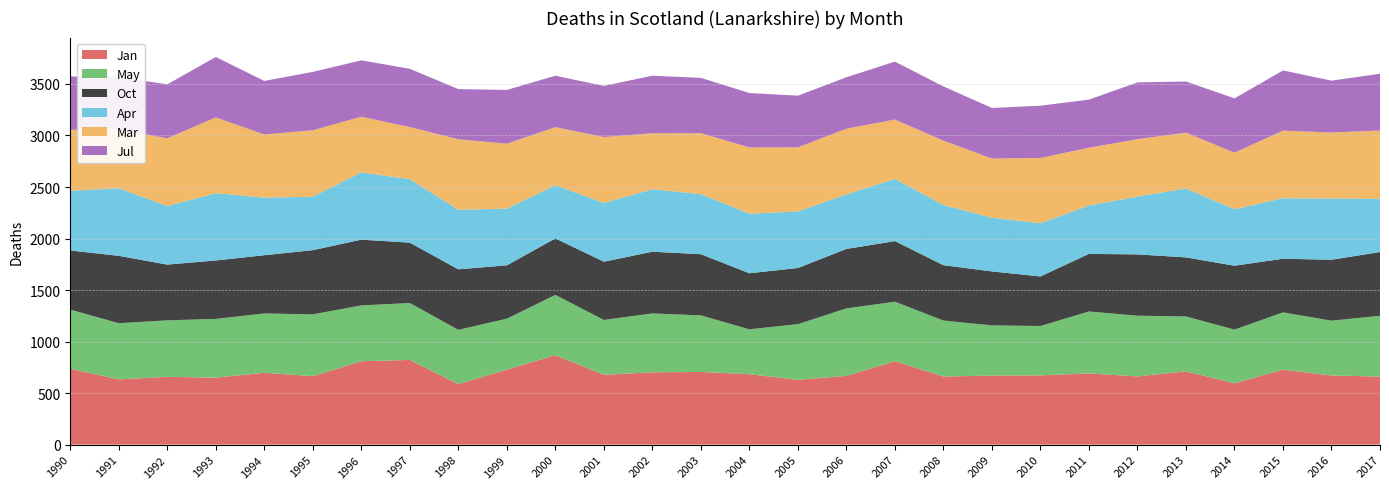

Reading left to right, what are all the values shown in this chart?

Jan: 736	633	658	650	697	664	809	822	587	728	868	678	702	705	683	629	667	810	661	670	672	691	662	711	595	728	671	660
May: 574	545	548	570	576	600	542	552	527	494	585	532	571	549	436	540	655	577	543	487	479	601	589	533	521	555	532	590
Oct: 574	654	541	567	565	623	638	586	587	518	548	565	599	594	544	545	577	588	537	524	481	559	595	573	620	521	591	619
Apr: 579	656	568	653	559	518	653	616	578	550	516	570	606	583	578	549	530	603	584	521	516	469	562	668	549	587	595	516
Mar: 592	570	658	735	613	646	540	506	684	630	564	640	544	592	643	622	637	577	625	574	634	561	556	543	548	656	640	663
Jul: 518	509	523	587	519	566	547	565	487	522	499	496	558	536	528	501	499	562	526	491	507	467	551	496	527	584	503	551